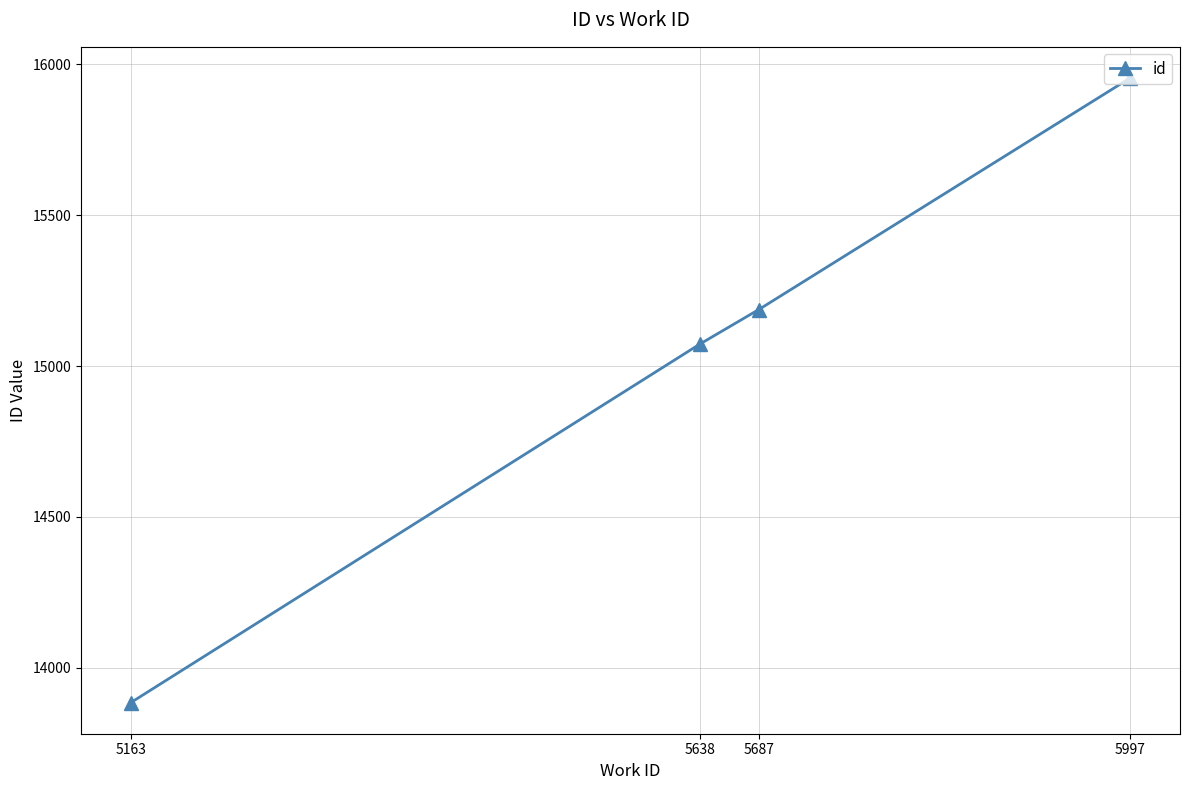

What is the value of the 1st point from the left?

13884